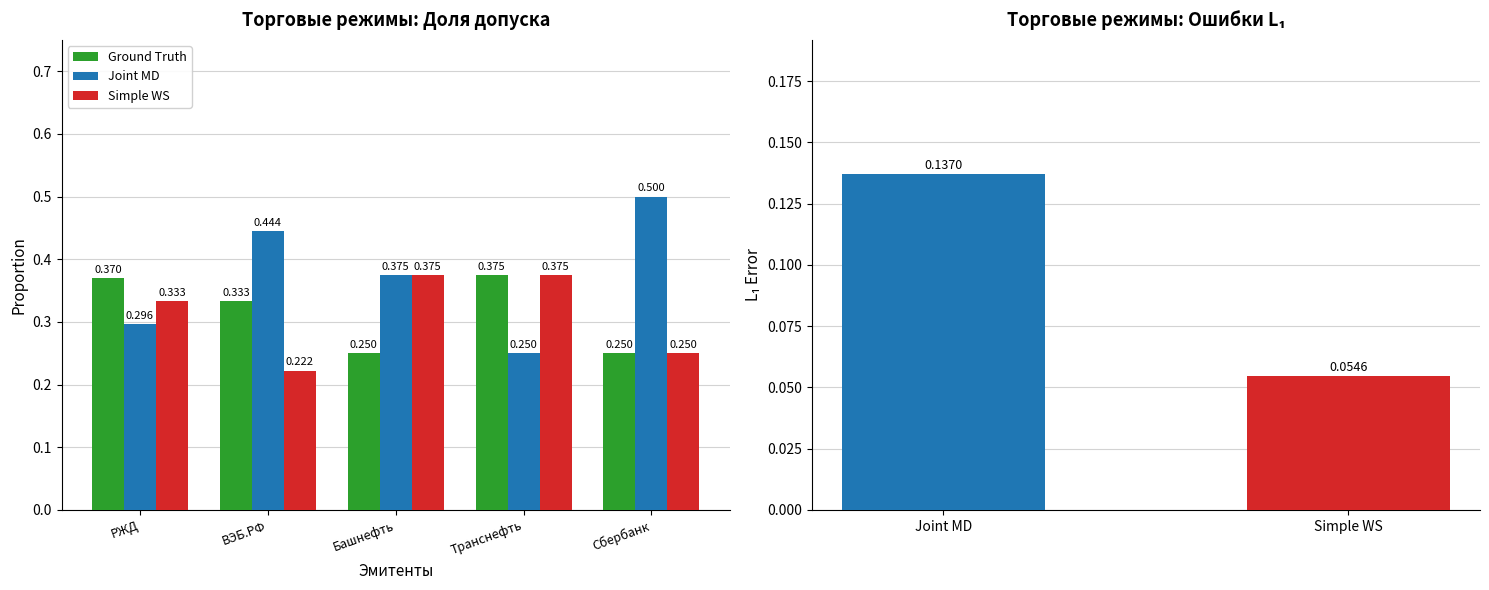

What is the label of the 2nd bar from the right?

Транснефть